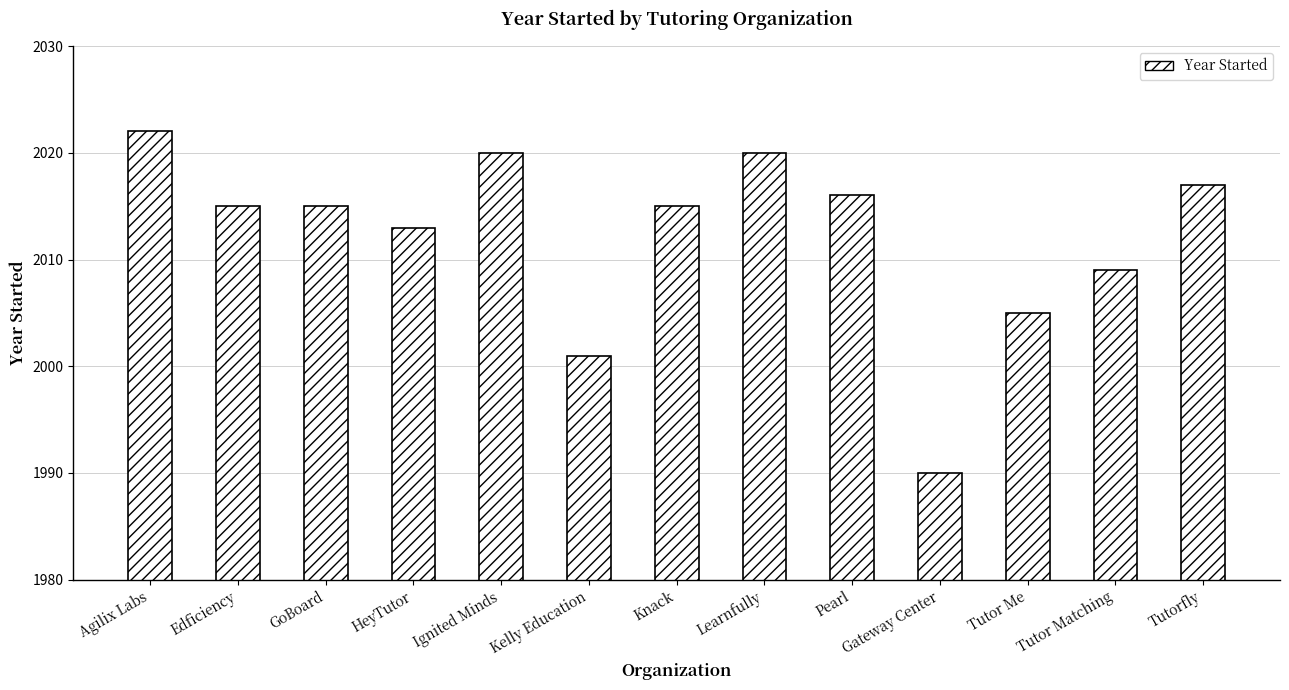

What is the sum of the values at Edficiency and Ignited Minds?

4035